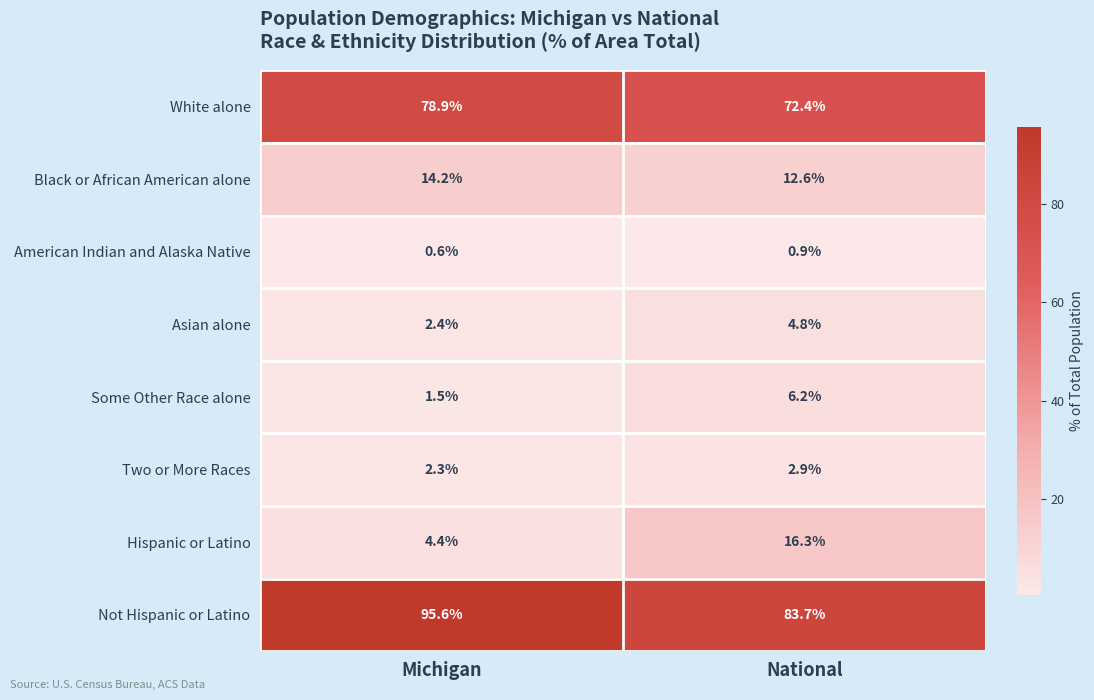

What is the spread (max minus min) of values at Michigan?

95.0